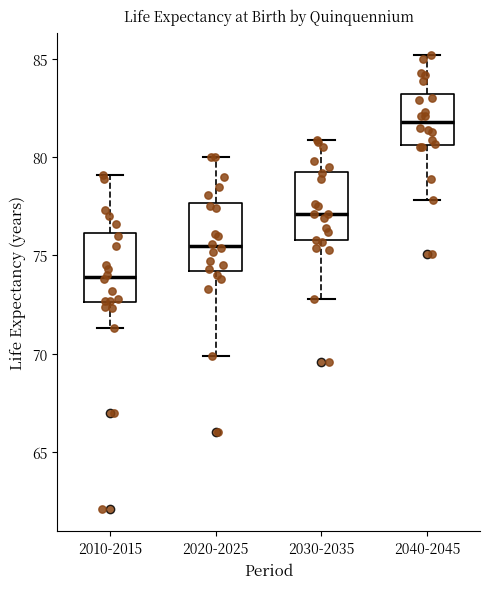

Reading left to right, transcribe this box plot: for each box, give where its median line is, the range the box spans, and where its two whiskers end, as read against the y-axis. The values are not printed on the chart, so give them approximately, as read against the axis.

2010-2015: median 74.0, box 72.5 to 76.0, whiskers 71.5 to 79.0
2020-2025: median 75.5, box 74.0 to 77.5, whiskers 70.0 to 80.0
2030-2035: median 77.0, box 76.0 to 79.5, whiskers 73.0 to 81.0
2040-2045: median 82.0, box 80.5 to 83.0, whiskers 78.0 to 85.0